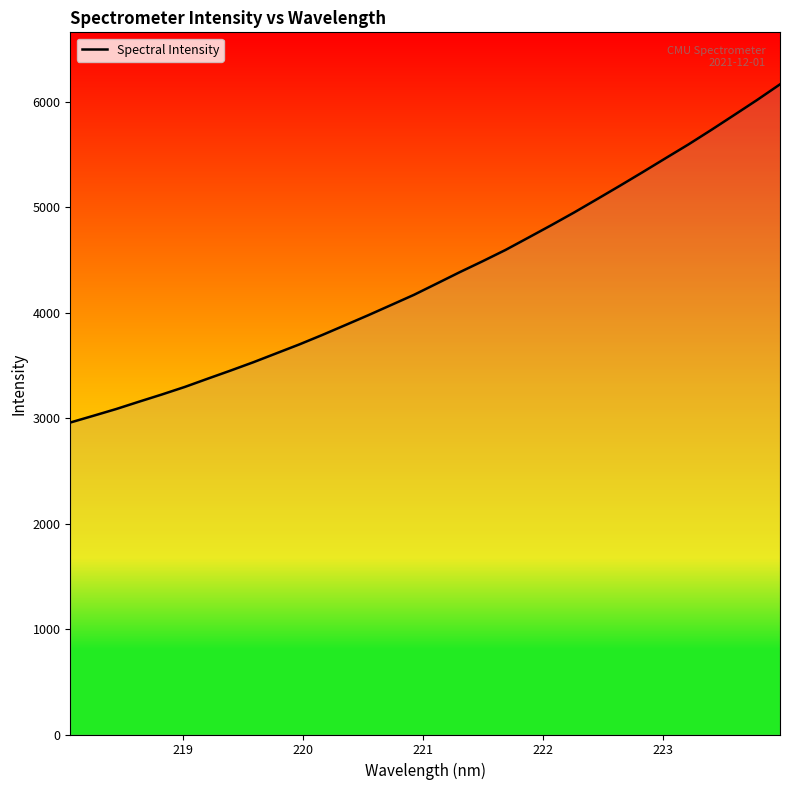

True or false: the data has more than 0 interior local peaks.

False